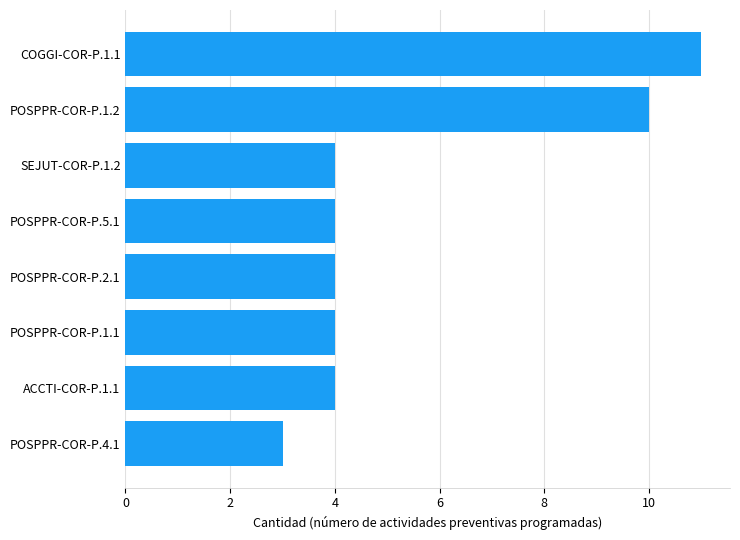

Reading bottom to top, extract all data points from this chart.

POSPPR-COR-P.4.1=3	ACCTI-COR-P.1.1=4	POSPPR-COR-P.1.1=4	POSPPR-COR-P.2.1=4	POSPPR-COR-P.5.1=4	SEJUT-COR-P.1.2=4	POSPPR-COR-P.1.2=10	COGGI-COR-P.1.1=11